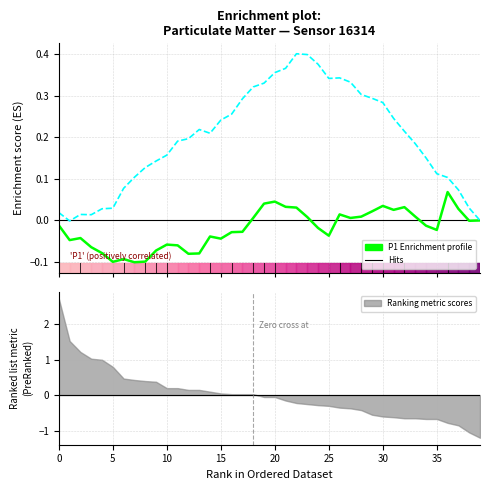

What is the total value across all series at 11?

0.1